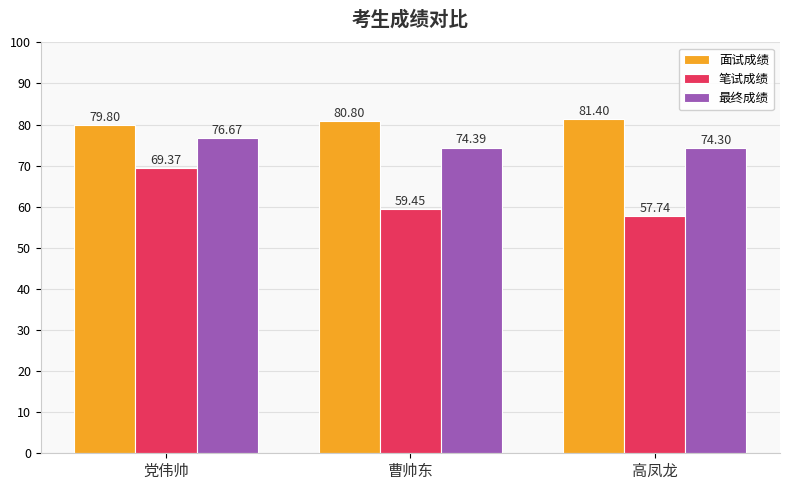

Reading left to right, list all the values displayed in this chart.

面试成绩: 79.8	80.8	81.4
笔试成绩: 69.4	59.5	57.7
最终成绩: 76.7	74.4	74.3